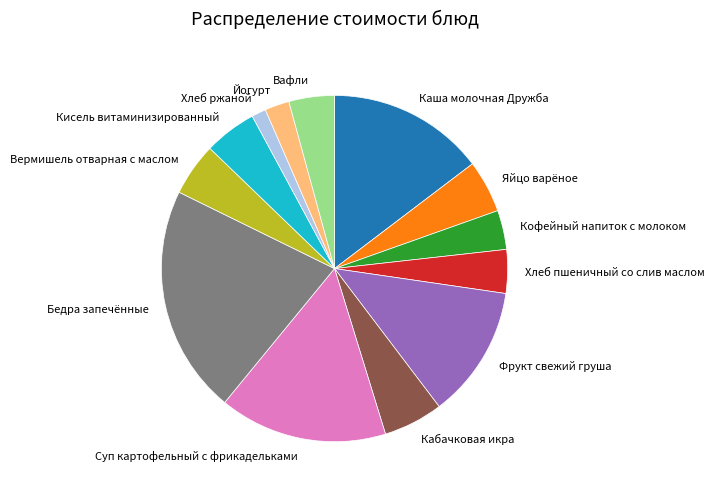

What is the smallest slice in the pie chart?

Хлеб ржаной